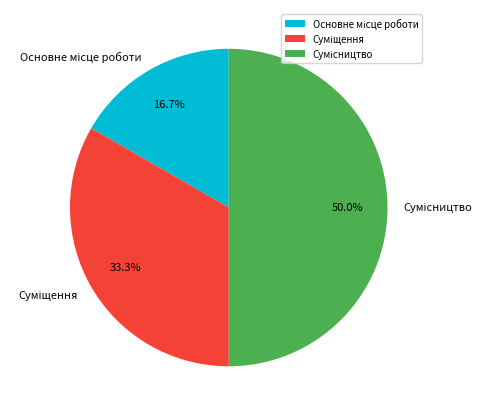

Rank the categories by value from lowest to highest.

Основне місце роботи, Суміщення, Сумісництво